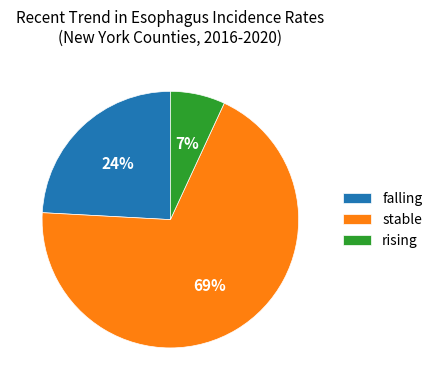

Combined, do falling and stable account for over 50%?

Yes